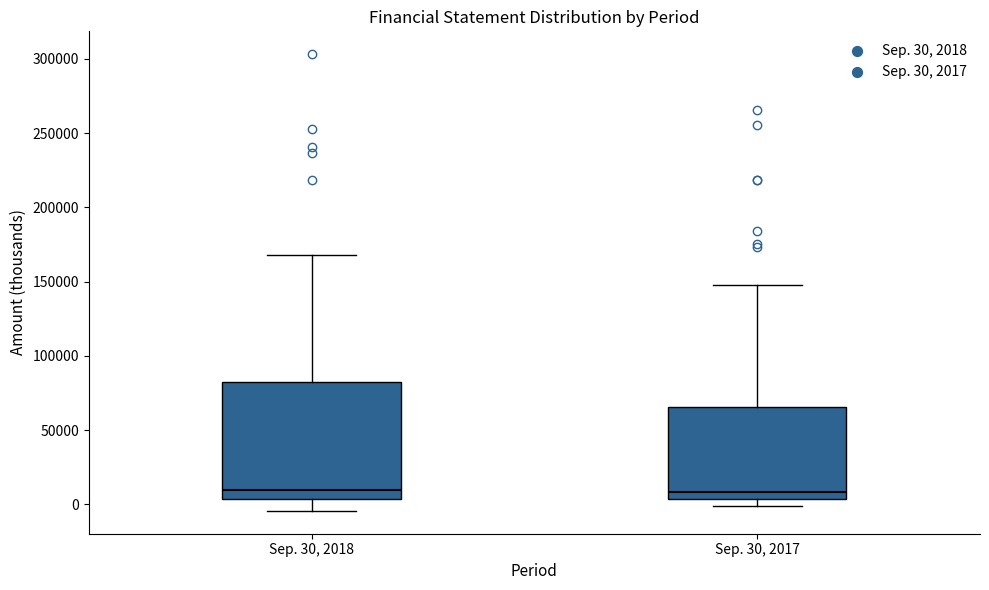

Reading left to right, read every box against the y-axis: the position of its median line, the range the box covers, and the ends of its whiskers. The values are not printed on the chart, so give them approximately, as read against the axis.

Sep. 30, 2018: median 10000, box 5000 to 85000, whiskers -5000 to 170000
Sep. 30, 2017: median 10000, box 5000 to 65000, whiskers 0 to 150000